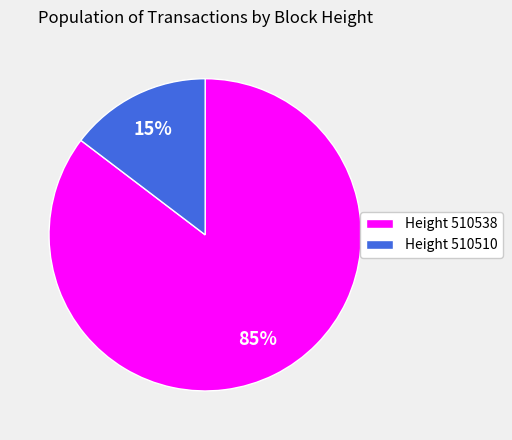

Does any single category account for the majority?

Yes